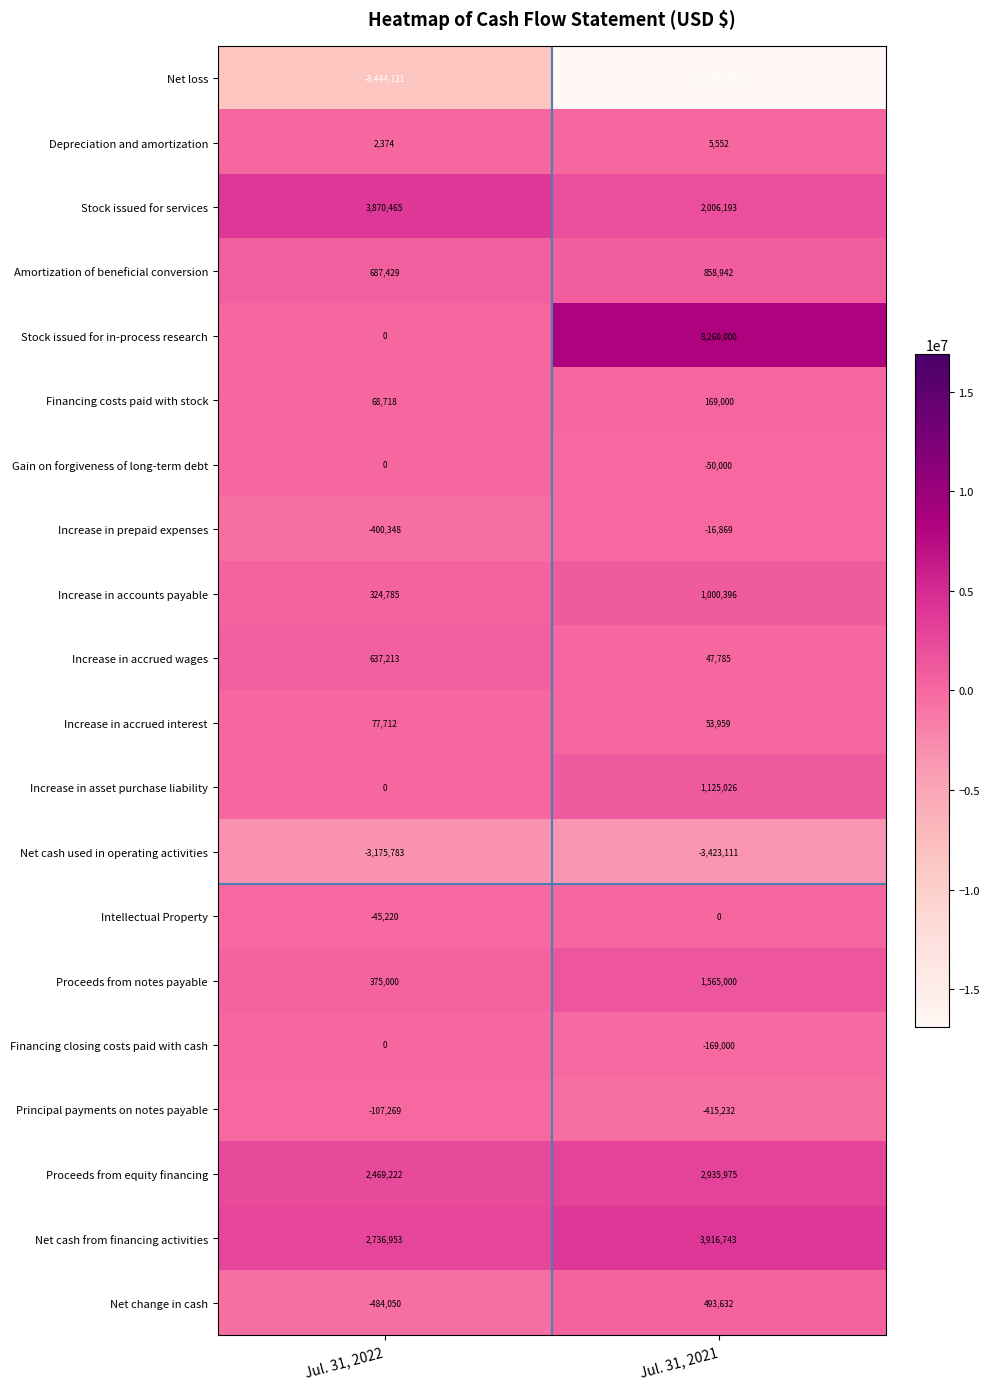

Is the value of Financing closing costs paid with cash at Jul. 31, 2022 greater than the value of Net change in cash at Jul. 31, 2021?

No